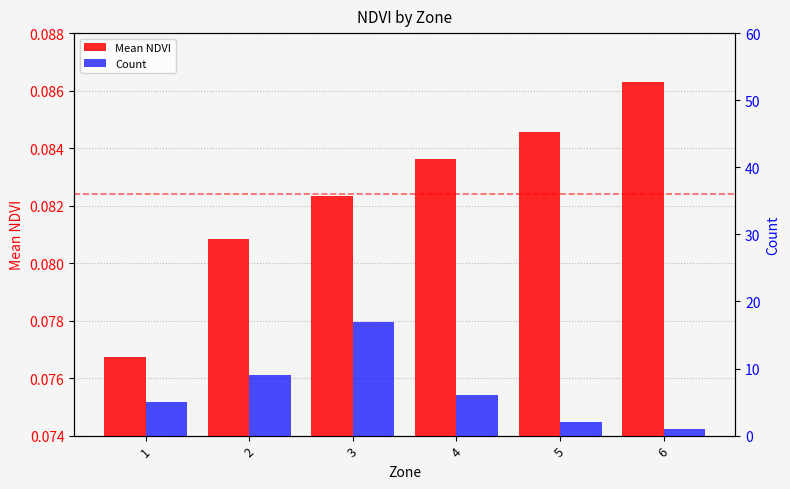

Does the chart contain stacked bars?

No